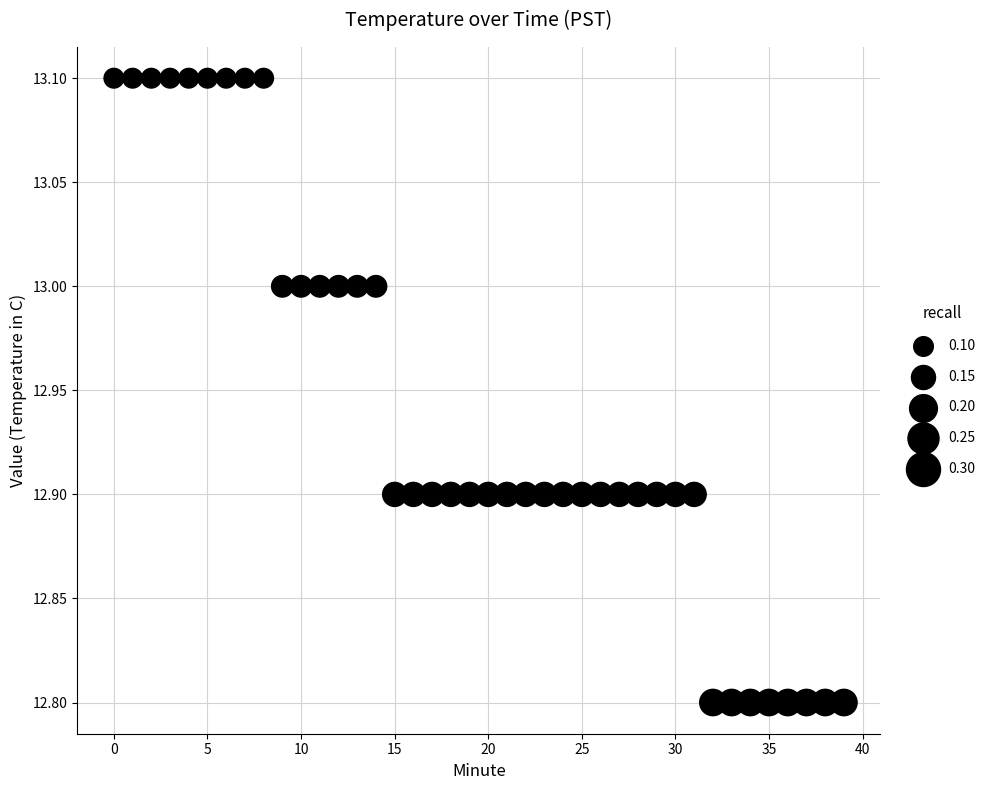

What is the range of Y values (max minus min)?

0.3